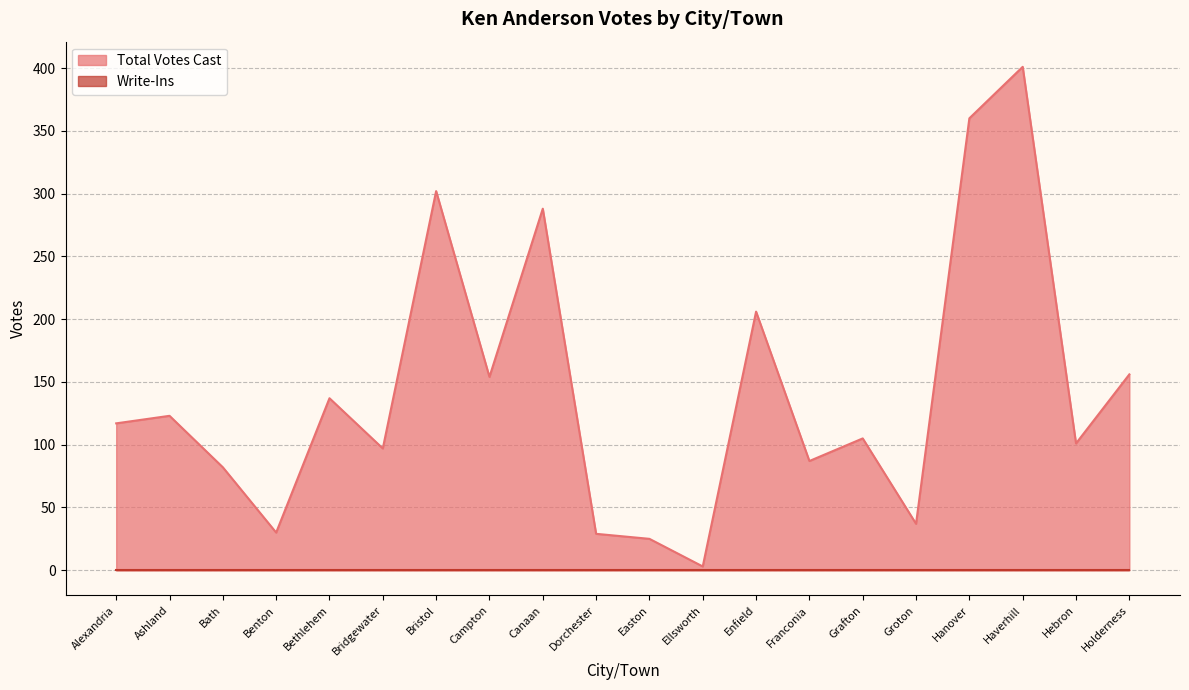

Which label corresponds to the largest value in the chart?

Haverhill